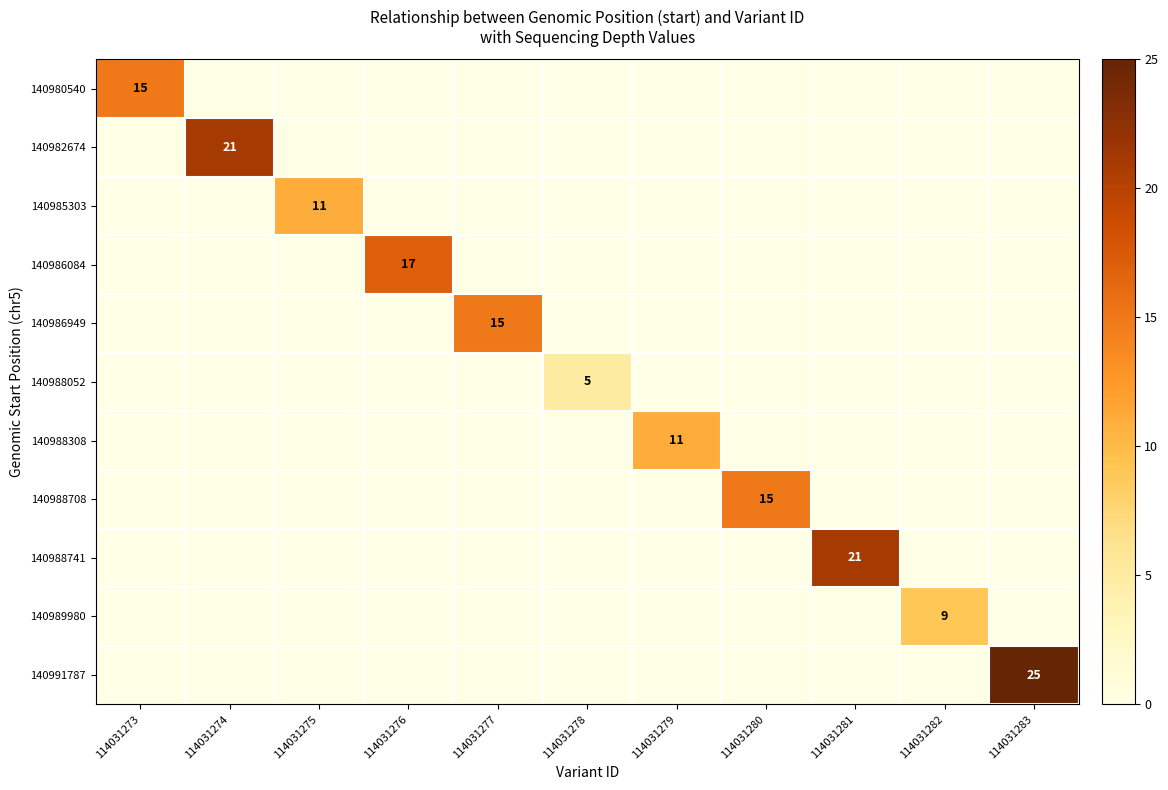

At which category does the chart reach its minimum across all series?

114031274